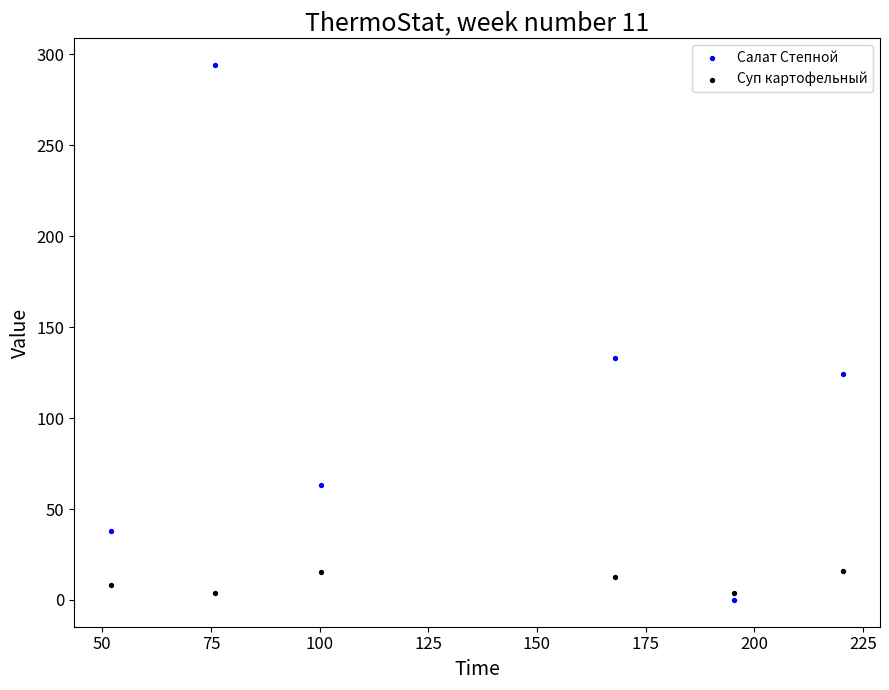

Which series has the largest Y range (max minus min)?

Салат Степной